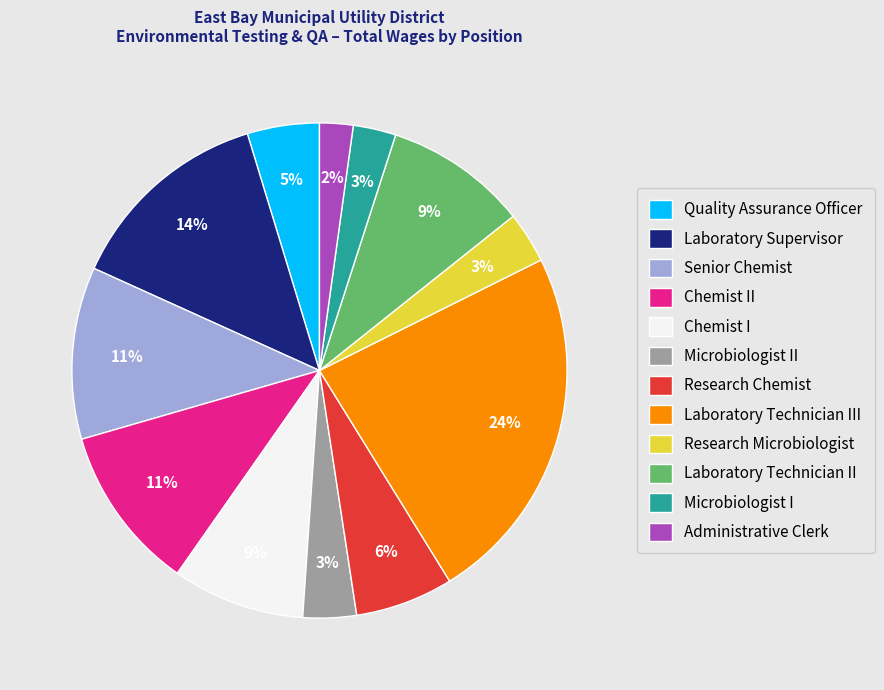

To the nearest percent, what is the combined percentage of Research Microbiologist and Microbiologist I?

6%